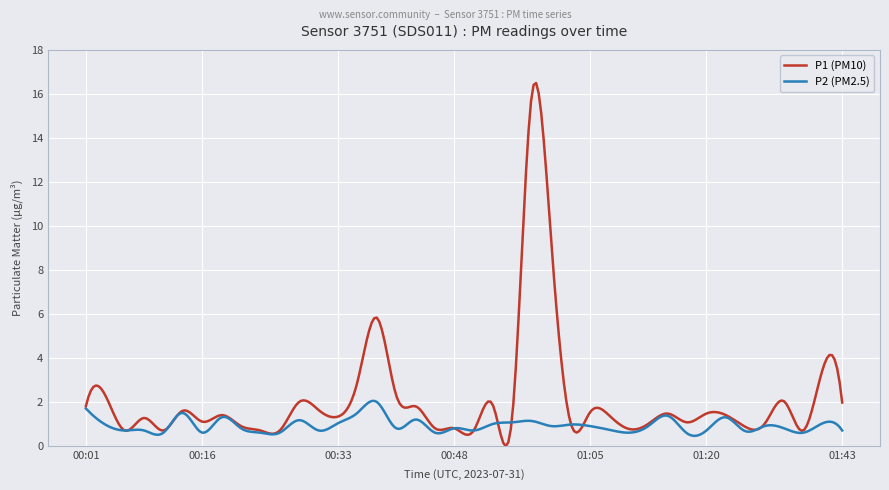

What is the maximum value for P1 (PM10)?

16.5